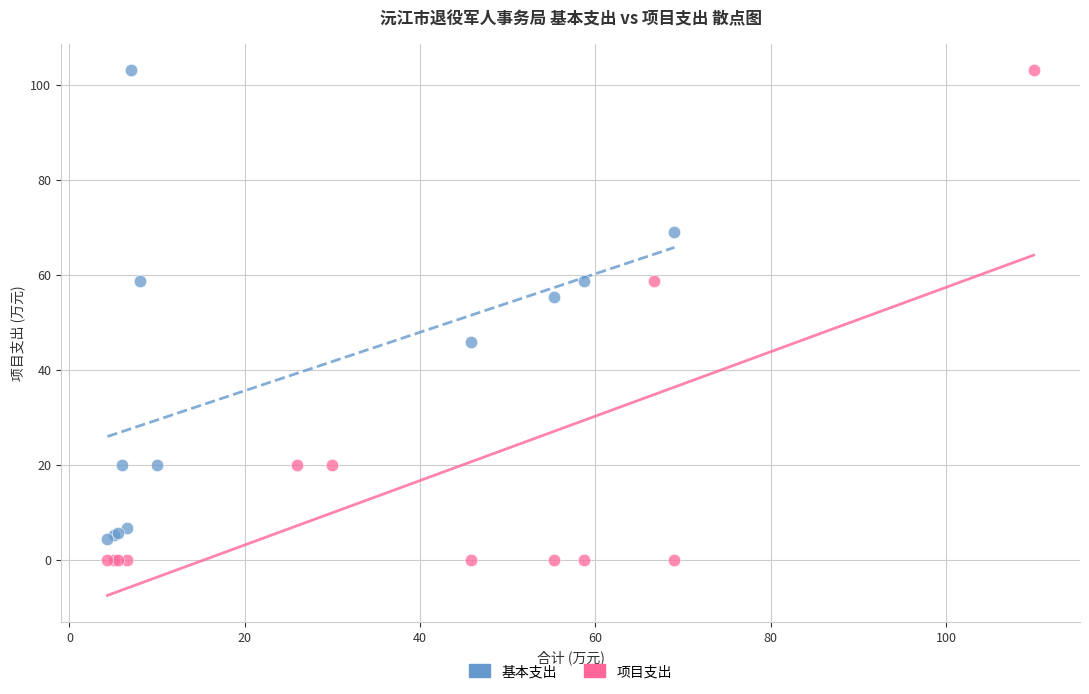

Which series contains the lowest Y value?

项目支出